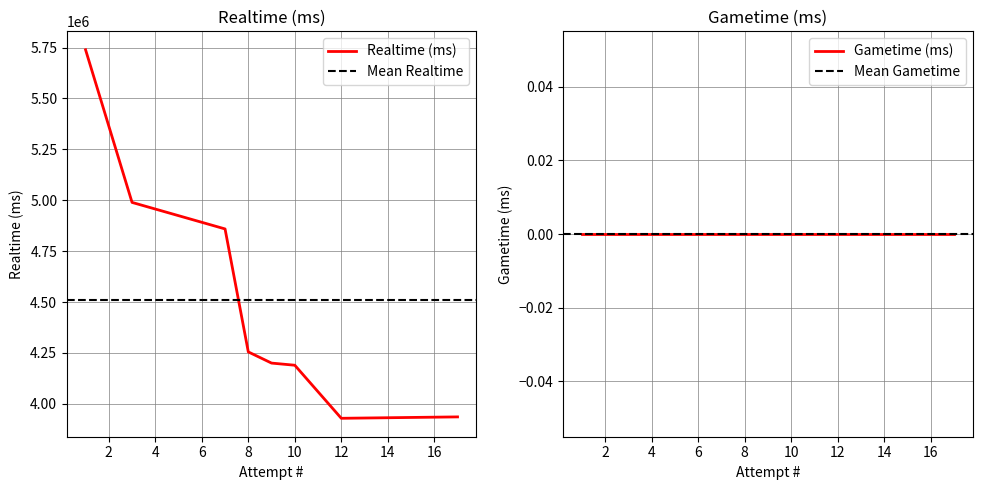

Which series has the largest range (max minus min)?

Realtime (ms)